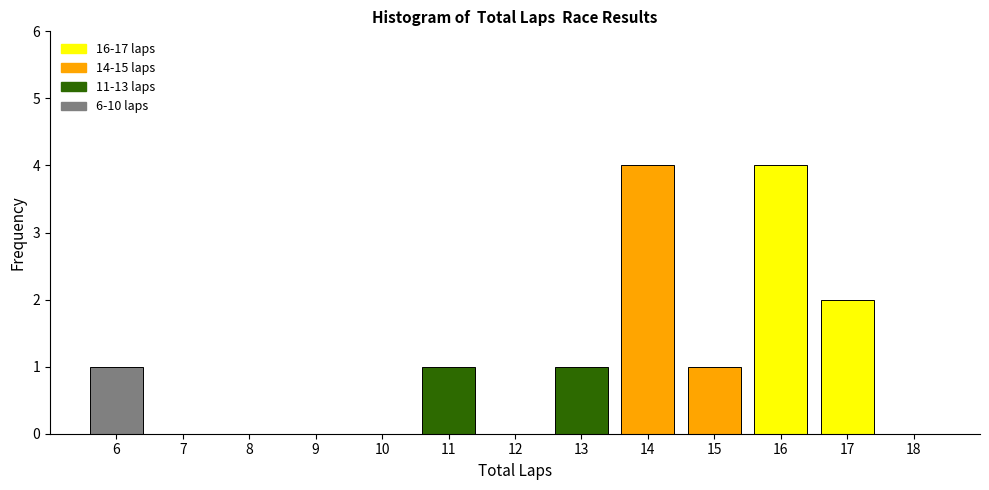

Reading left to right, list every bar in this chart as the range it spans on the x-axis followed by its height. The values are not printed on the chart, so give them approximately, as read against the axis.

5.5 to 6.5: 1
6.5 to 7.5: 0
7.5 to 8.5: 0
8.5 to 9.5: 0
9.5 to 10.5: 0
10.5 to 11.5: 1
11.5 to 12.5: 0
12.5 to 13.5: 1
13.5 to 14.5: 4
14.5 to 15.5: 1
15.5 to 16.5: 4
16.5 to 17.5: 2